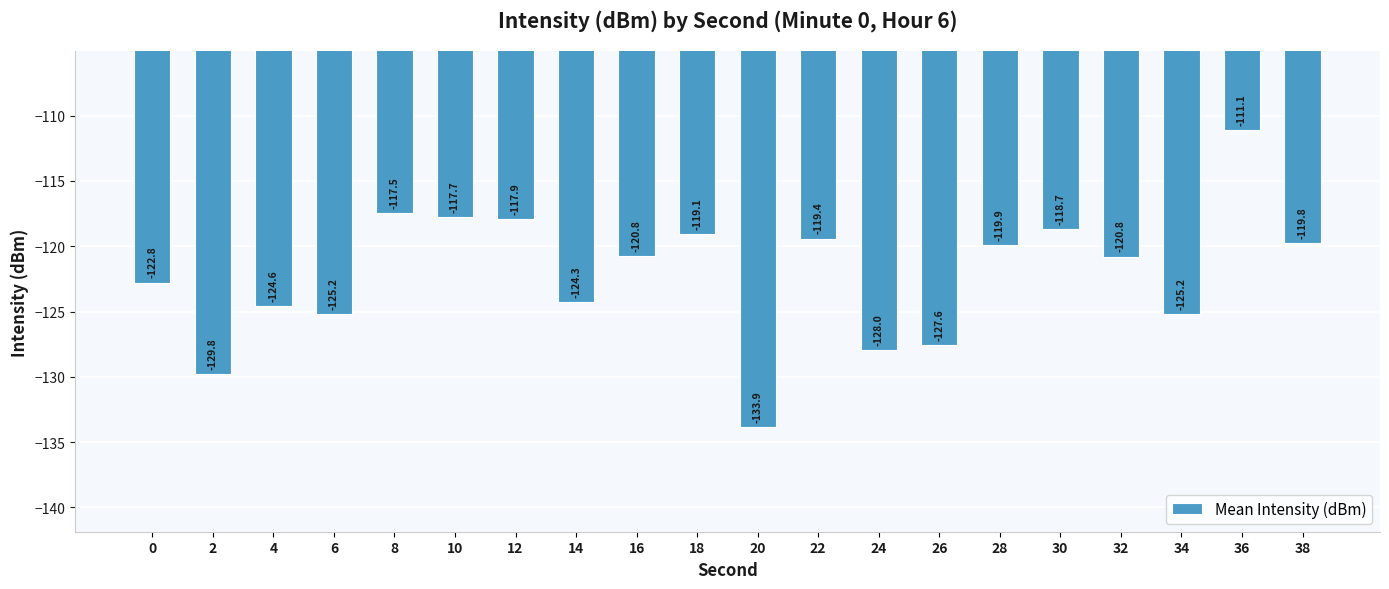

The chart shows a value of -203.3 at 2. True or false?

False